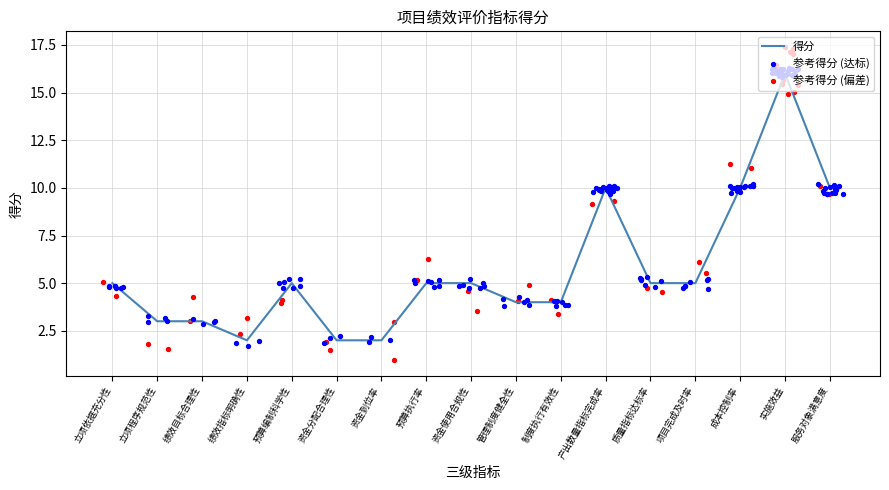

What is the change in value from 预算执行率 to 成本控制率?

+5